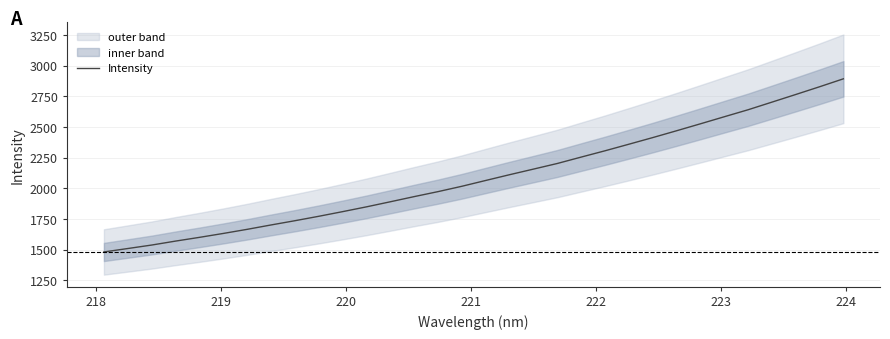

What is the minimum value for Intensity?

1480.8